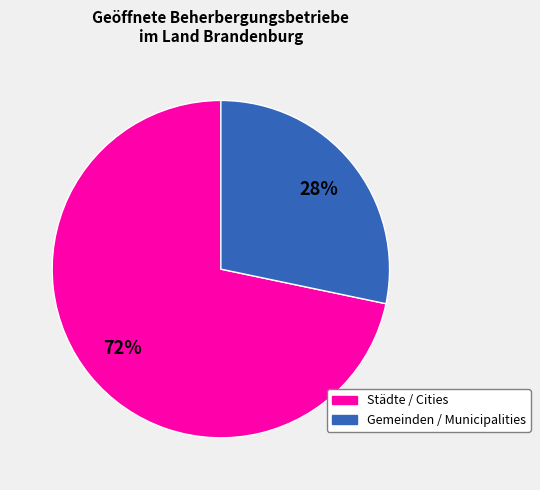

Is the sum of Gemeinden / Municipalities and Städte / Cities greater than half?

Yes